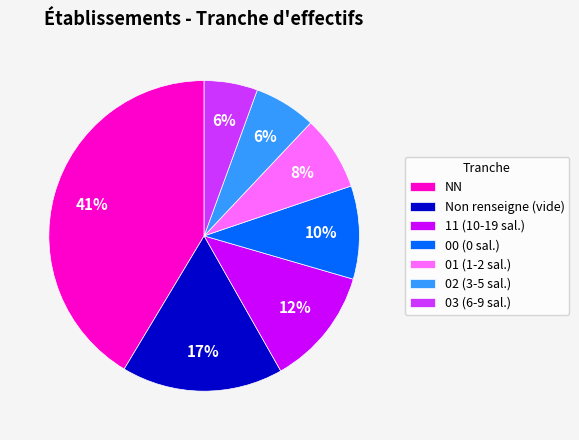

How many slices are in this pie chart?

7